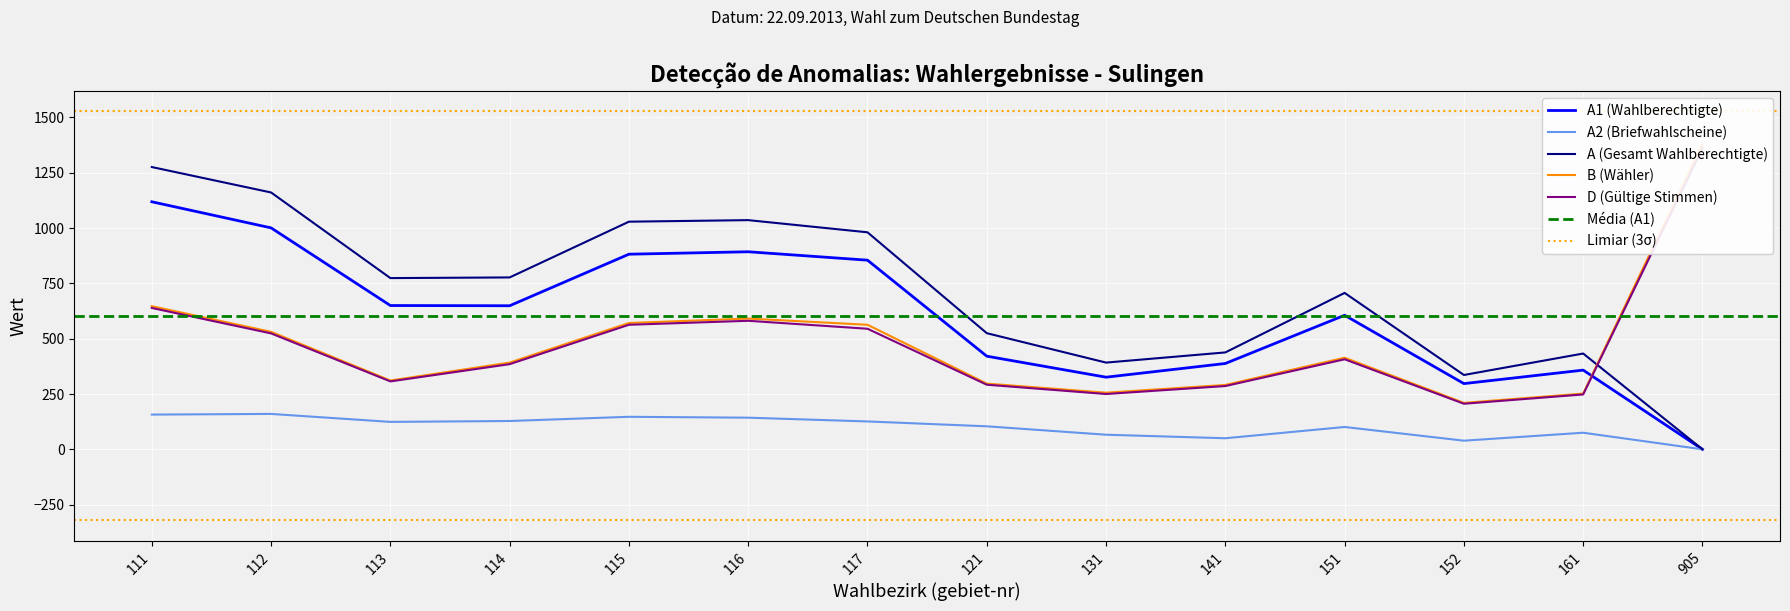

Is it true that D equals 545 at 117?

True